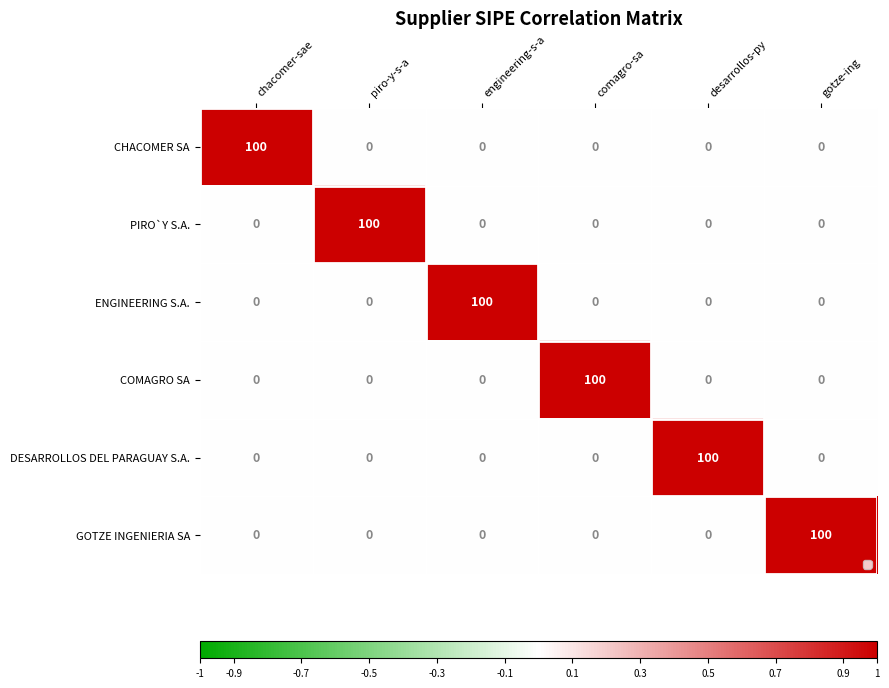

What is the difference between the maximum and minimum values in the PIRO`Y S.A. series?

100